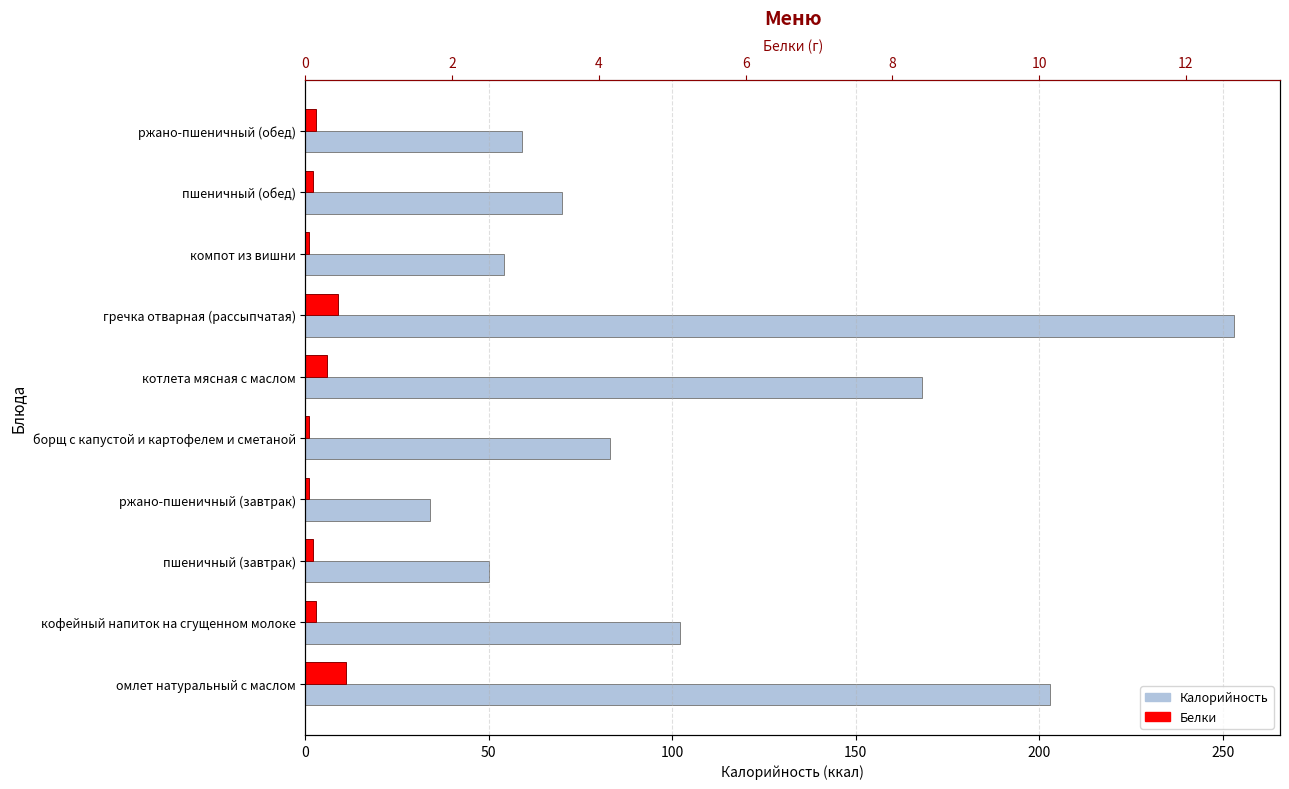

Reading left to right, list all the values displayed in this chart.

Калорийность: 203	102	50	34	83	168	253	54	70	59
Белки: 11	3	2	1	1	6	9	1	2	3